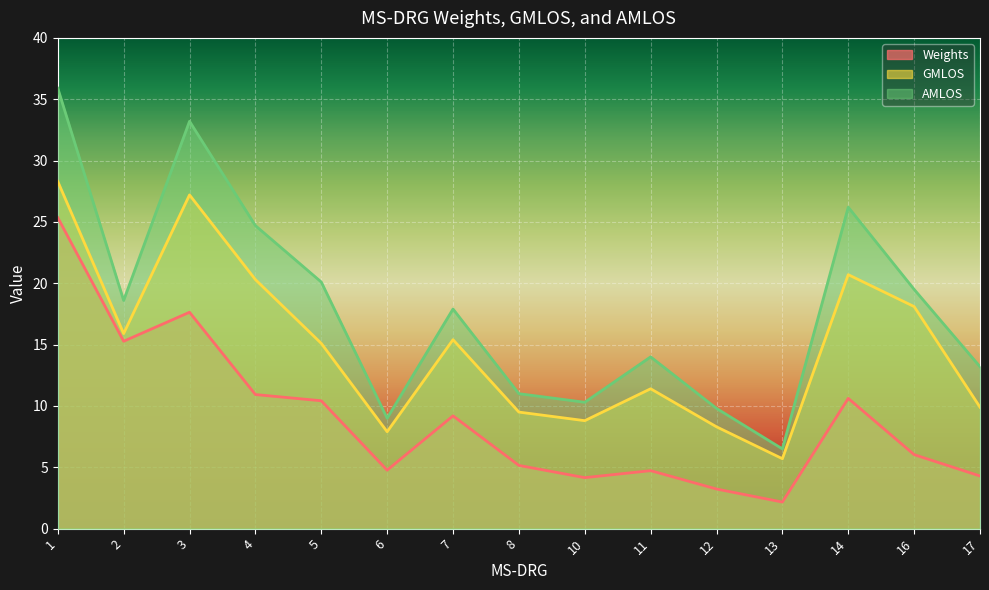

True or false: Weights and GMLOS cross at least once.

False